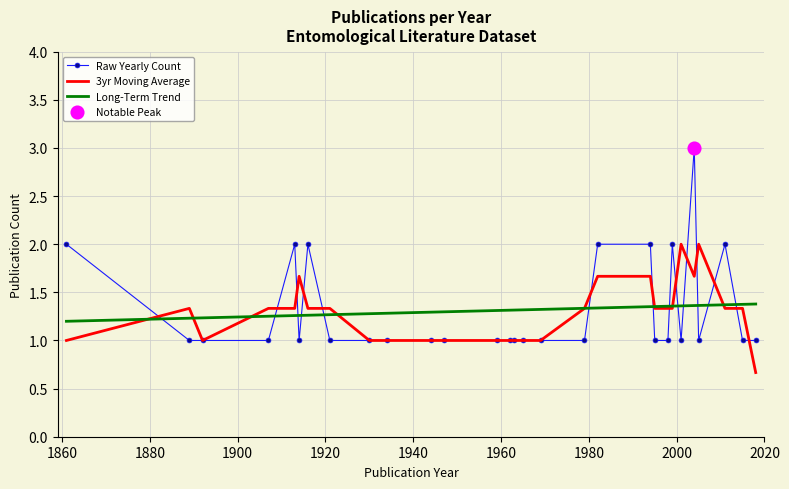

Which series has the widest spread of values?

Raw Yearly Count